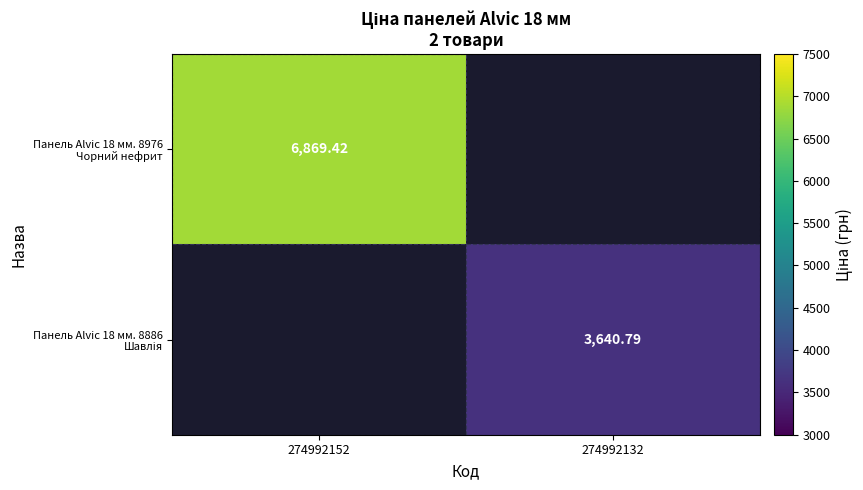

Between 274992152 and 274992132, which series saw the biggest shift?

Панель Alvic 18 мм. 8976 Чорний нефрит